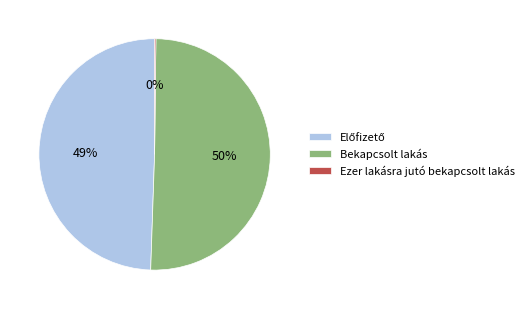

What is the largest slice in the pie chart?

Bekapcsolt lakás